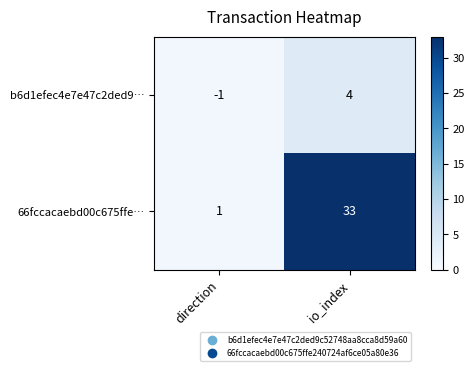

Reading left to right, extract all data points from this chart.

b6d1efec4e7e47c2ded9…: -1	4
66fccacaebd00c675ffe…: 1	33